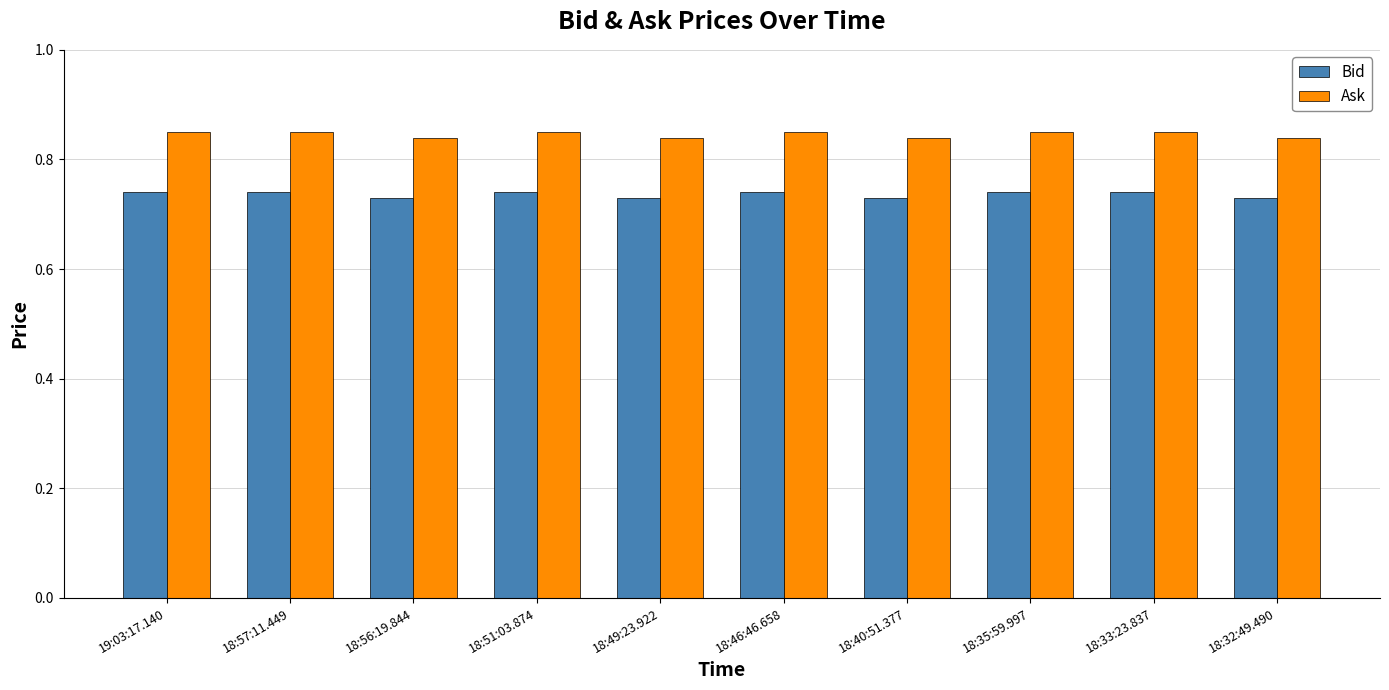

Count the Ask values in the range 0 to 1.

10